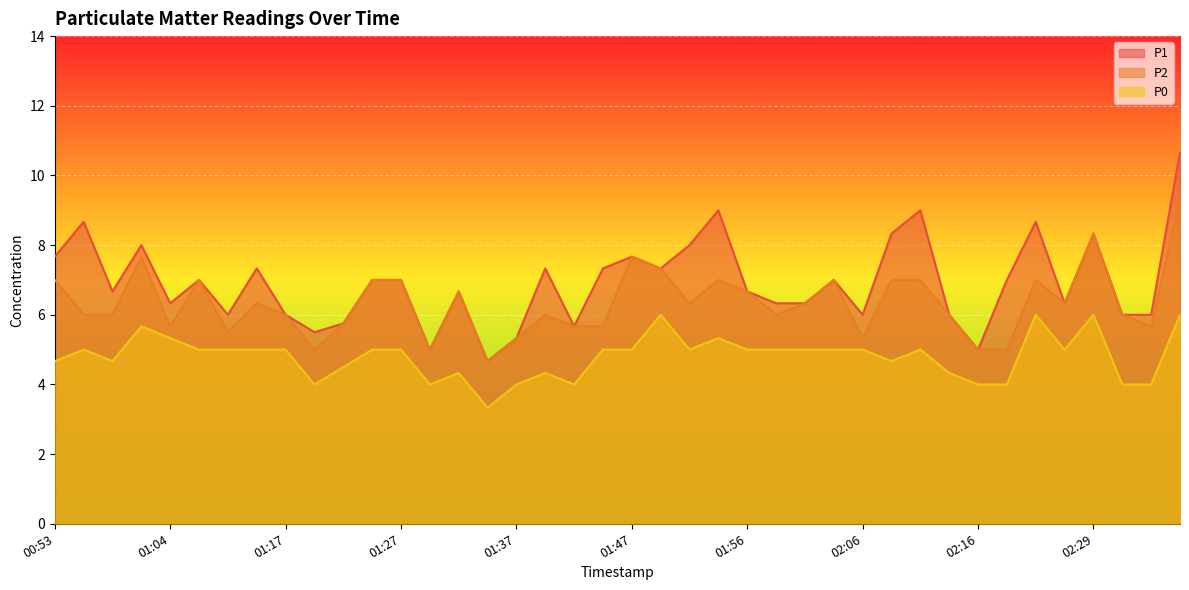

How many data points in P0 are above 5?

7